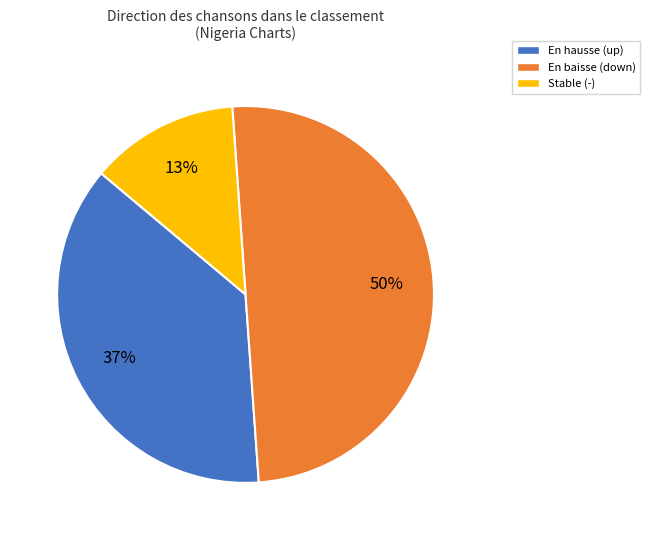

To the nearest percent, what is the difference between the largest and smallest slice percentages?

37%